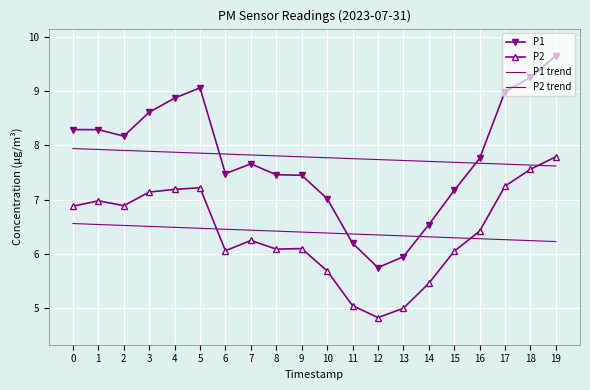

Reading left to right, list all the values displayed in this chart.

P1: 0=8.3	1=8.3	2=8.2	3=8.6	4=8.9	5=9.1	6=7.5	7=7.7	8=7.5	9=7.5	10=7.0	11=6.2	12=5.8	13=6.0	14=6.5	15=7.2	16=7.8	17=9.0	18=9.2	19=9.7
P2: 0=6.9	1=7.0	2=6.9	3=7.1	4=7.2	5=7.2	6=6.1	7=6.2	8=6.1	9=6.1	10=5.7	11=5.0	12=4.8	13=5.0	14=5.5	15=6.0	16=6.4	17=7.2	18=7.6	19=7.8
P1 trend: 0=7.9	1=7.9	2=7.9	3=7.9	4=7.9	5=7.9	6=7.8	7=7.8	8=7.8	9=7.8	10=7.8	11=7.8	12=7.7	13=7.7	14=7.7	15=7.7	16=7.7	17=7.7	18=7.6	19=7.6
P2 trend: 0=6.6	1=6.5	2=6.5	3=6.5	4=6.5	5=6.5	6=6.5	7=6.4	8=6.4	9=6.4	10=6.4	11=6.4	12=6.4	13=6.3	14=6.3	15=6.3	16=6.3	17=6.3	18=6.2	19=6.2